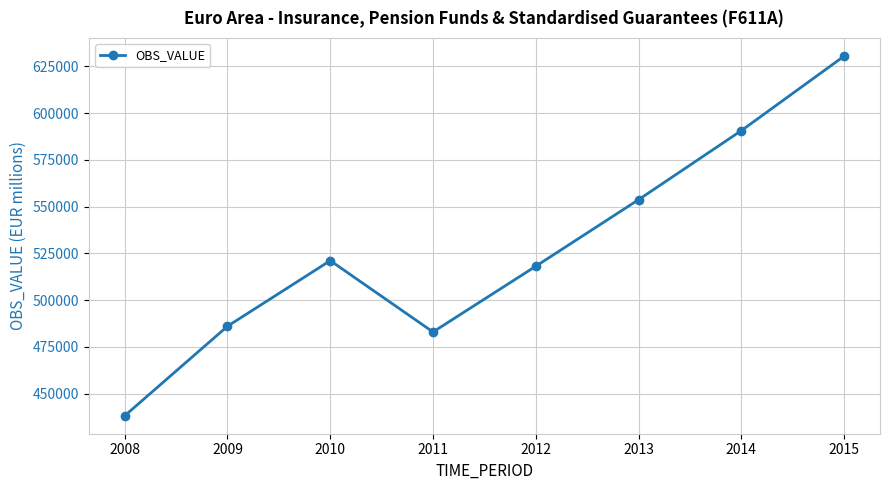

At which category does the chart reach its minimum across all series?

2008